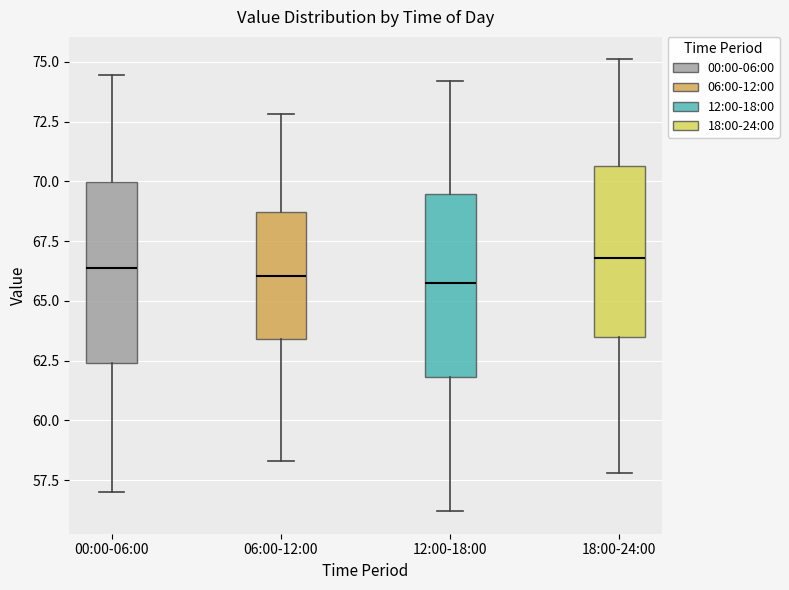

Reading left to right, transcribe this box plot: for each box, give where its median line is, the range the box spans, and where its two whiskers end, as read against the y-axis. The values are not printed on the chart, so give them approximately, as read against the axis.

00:00-06:00: median 66.5, box 62.5 to 70.0, whiskers 57.0 to 74.5
06:00-12:00: median 66.0, box 63.5 to 68.5, whiskers 58.5 to 73.0
12:00-18:00: median 66.0, box 62.0 to 69.5, whiskers 56.0 to 74.0
18:00-24:00: median 67.0, box 63.5 to 70.5, whiskers 58.0 to 75.0